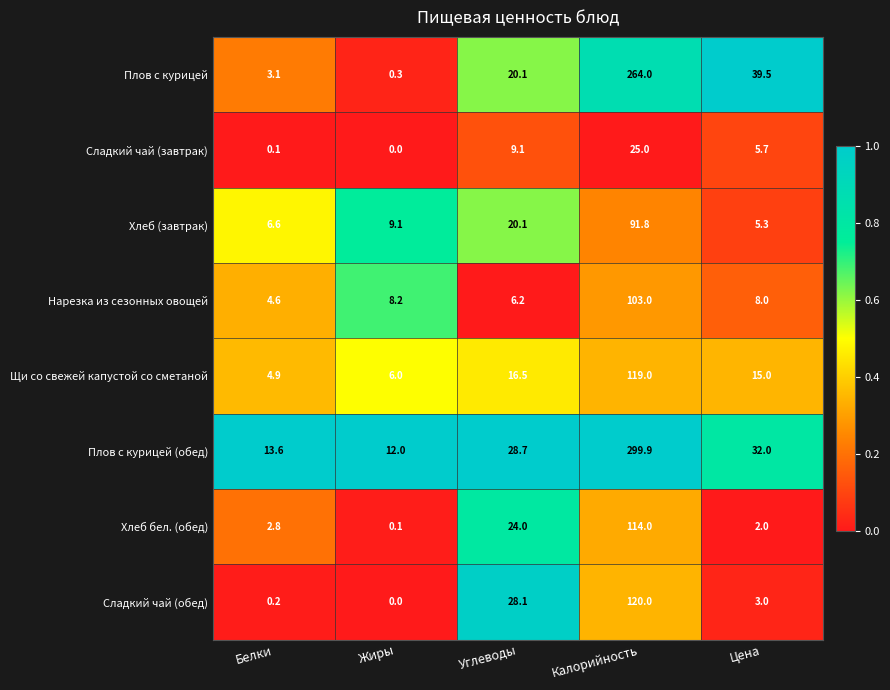

What is the difference between the Хлеб (завтрак) values at Калорийность and Белки?

85.2